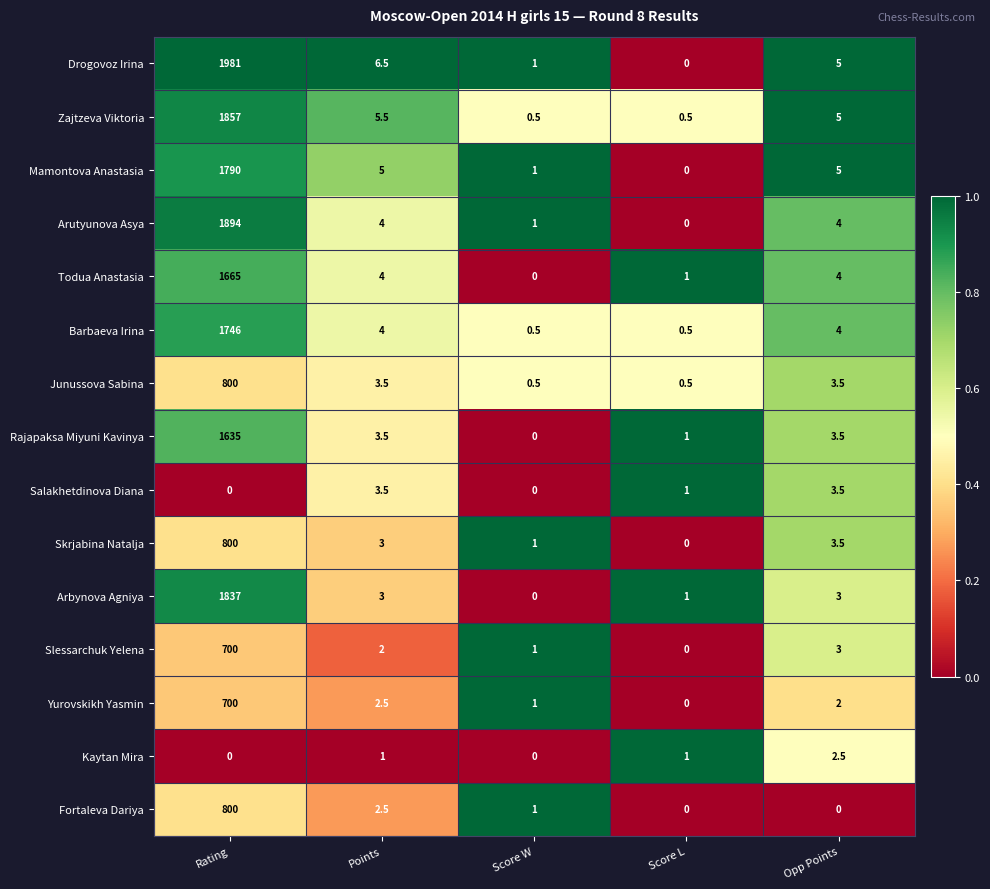

What is the average value of the Mamontova Anastasia series?

360.2